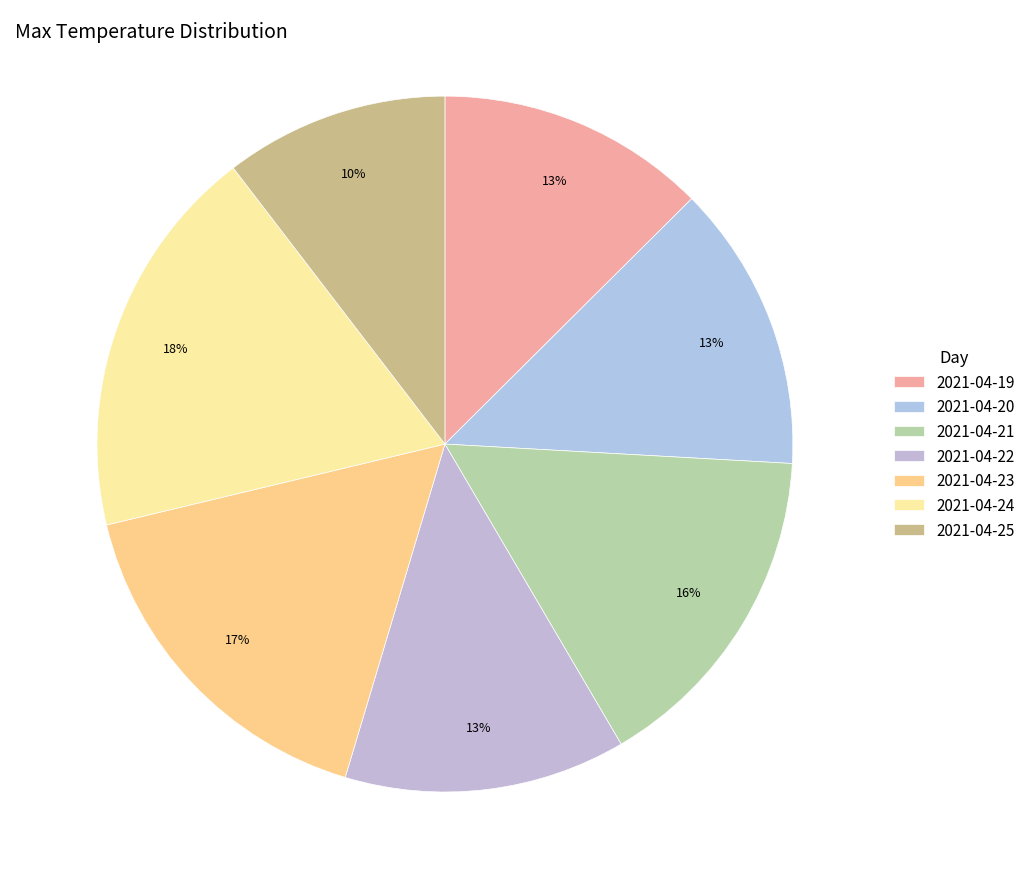

True or false: 2021-04-24 accounts for 4% of the total.

False